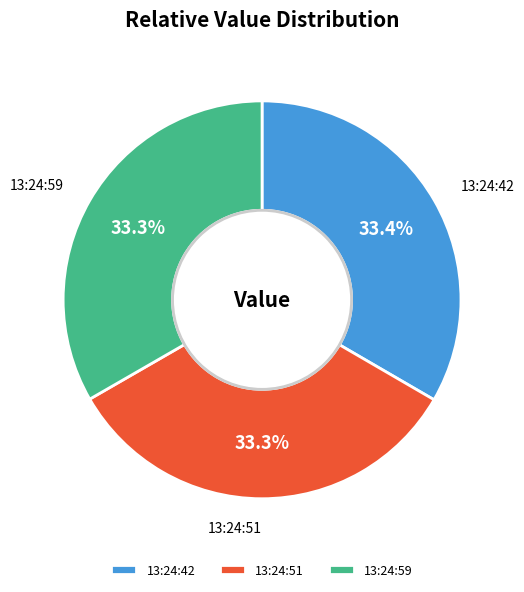

To the nearest percent, what is the average slice percentage?

33%